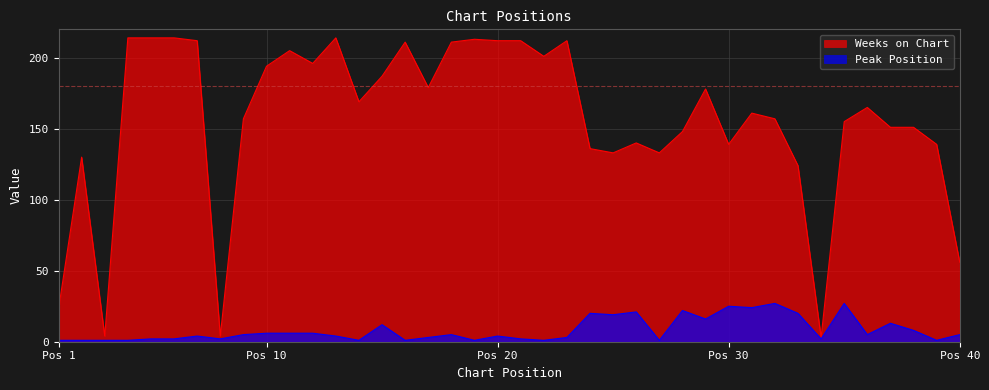

True or false: Weeks on Chart and Peak Position cross at least once.

False